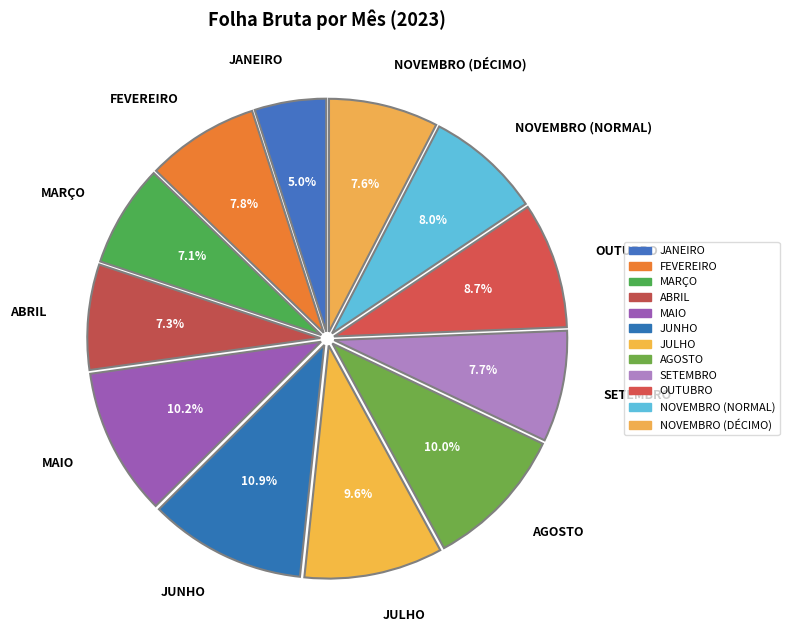

Does ABRIL represent more than half of the total?

No